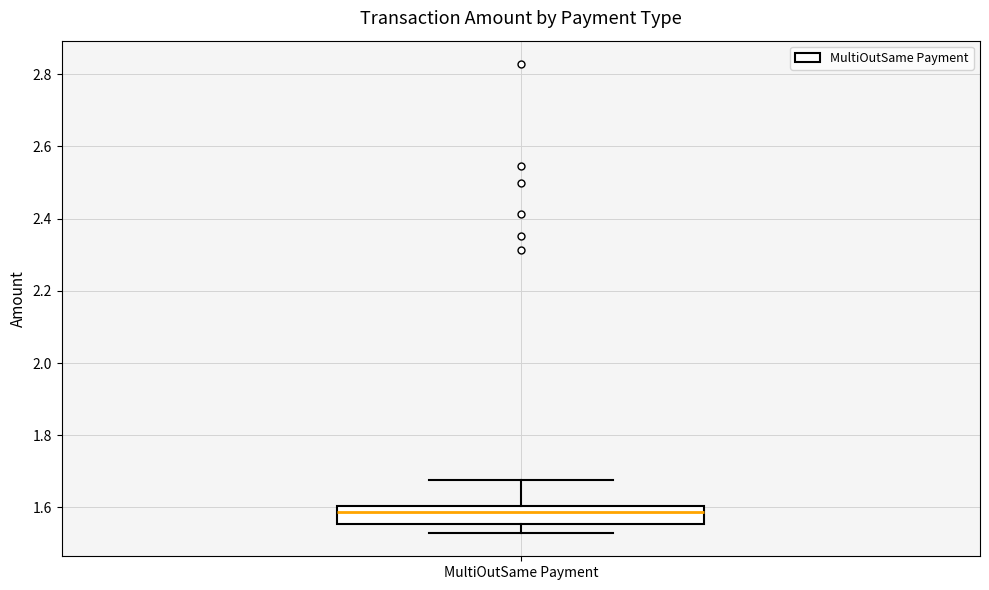

Where does the lower whisker of the box for MultiOutSame Payment end on the y-axis? The values are not printed on the chart, so give them approximately, as read against the axis.

1.52